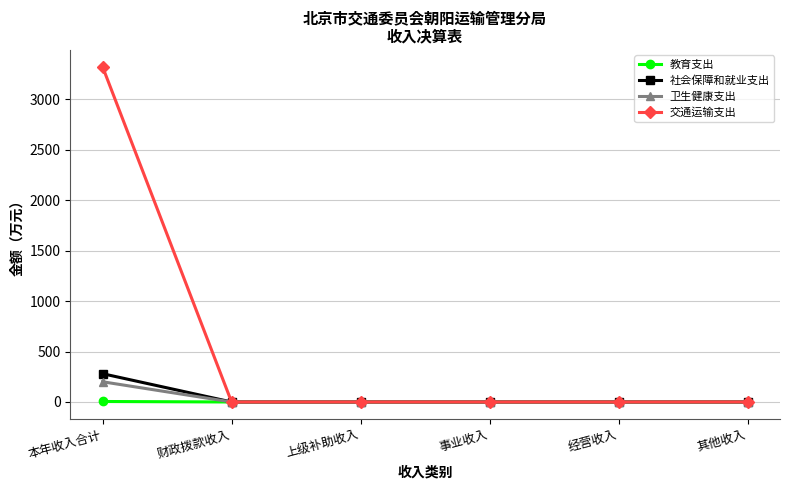

What is the label of the 2nd point from the right?

经营收入